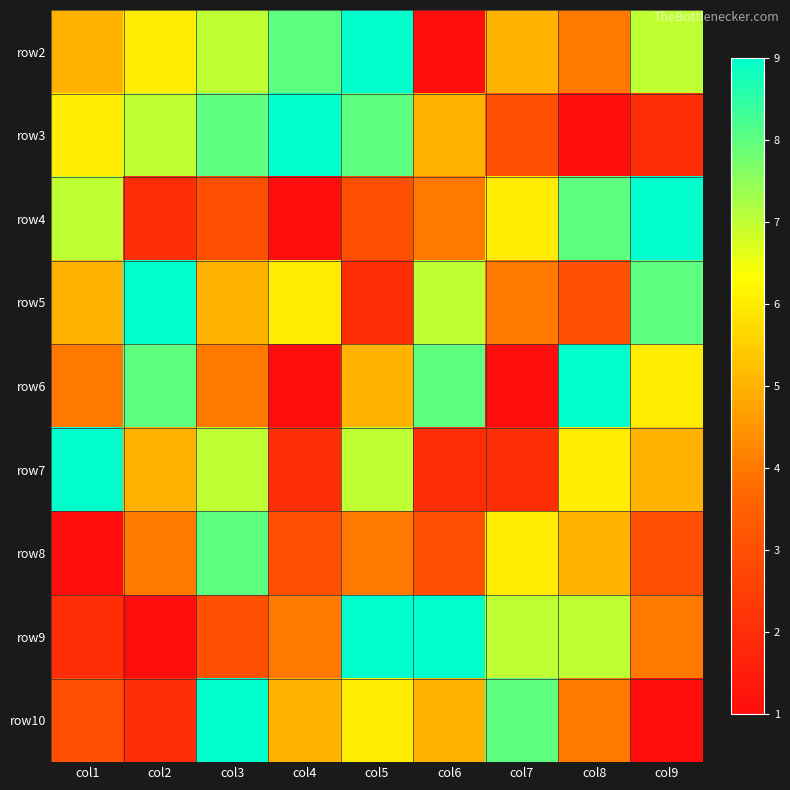

Between col9 and col6, which is larger?

col9